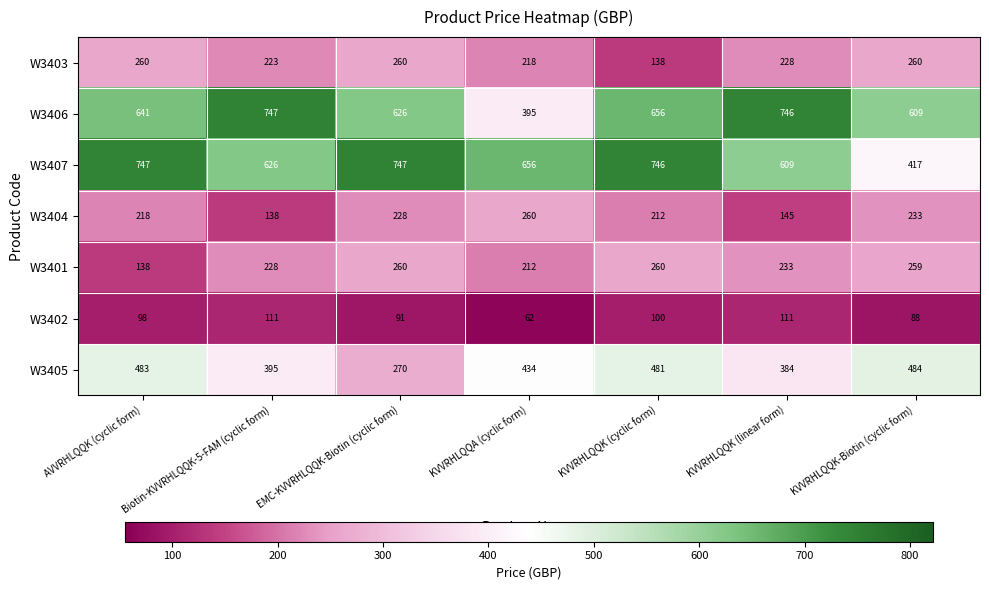

Is it true that W3406 equals 747 at Biotin-KVVRHLQQK-5-FAM (cyclic form)?

True